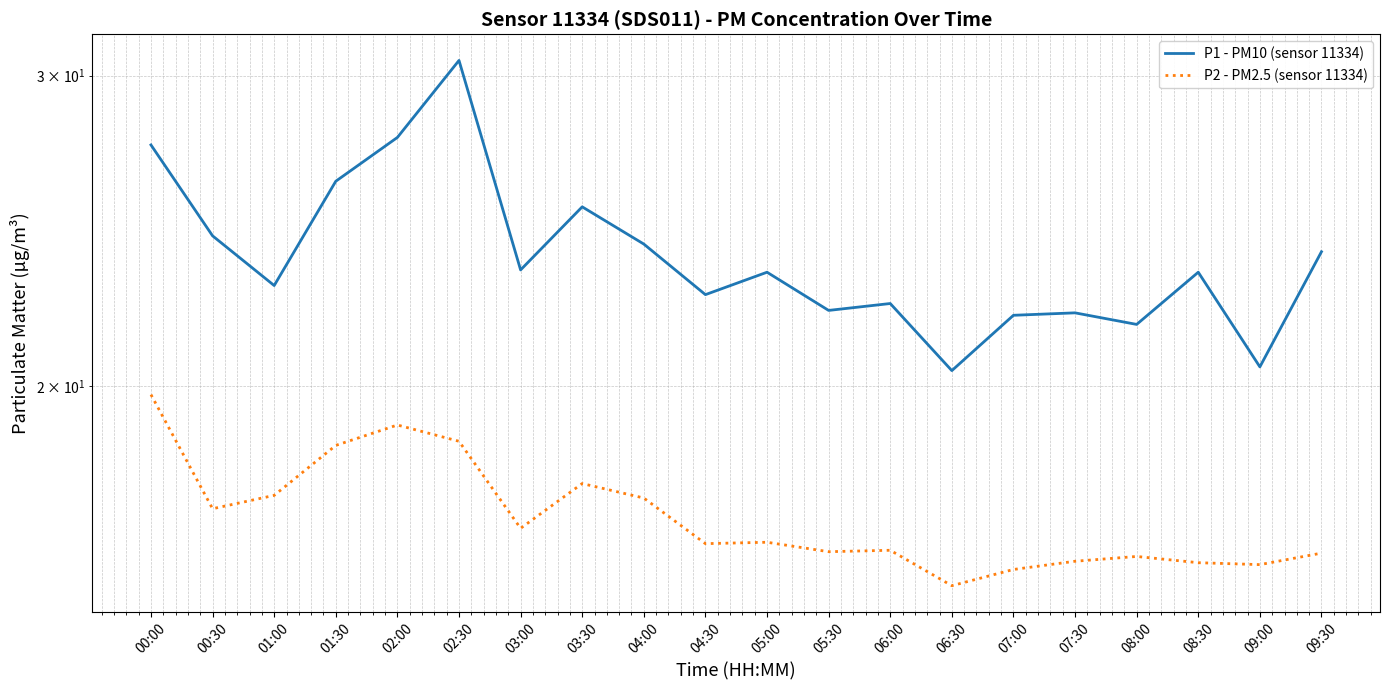

Which series has the widest spread of values?

P1 - PM10 (sensor 11334)